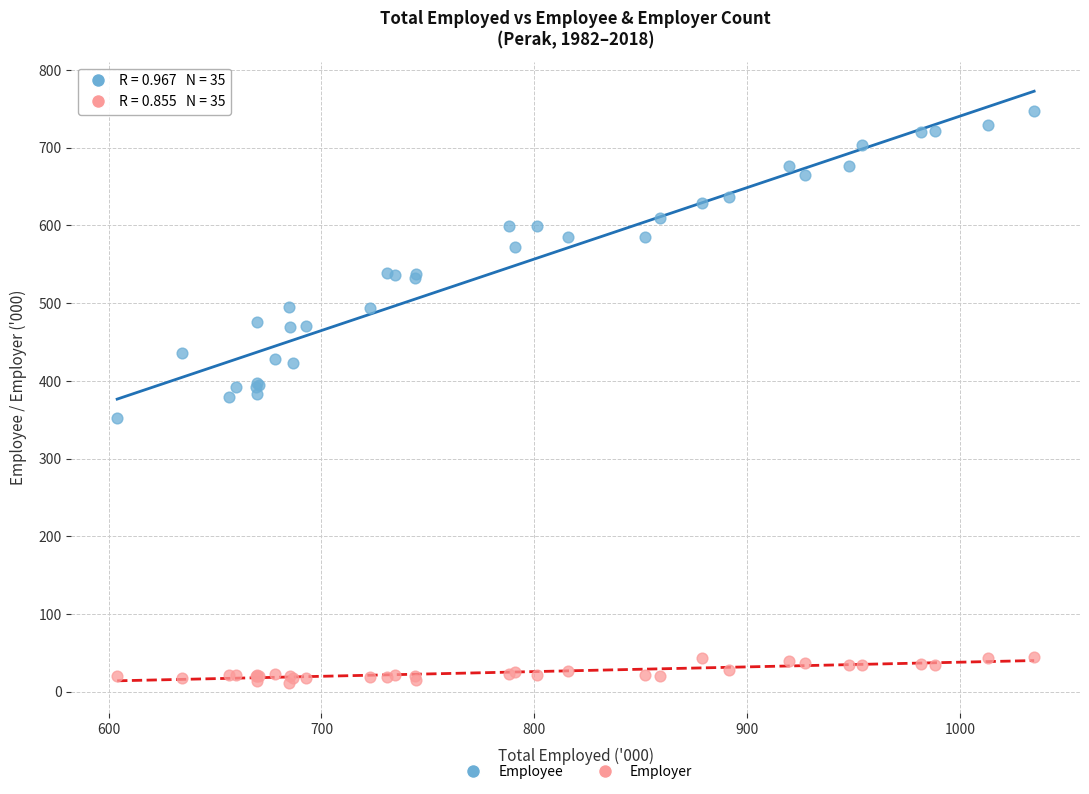

Which series has the widest spread of Y values?

Employee